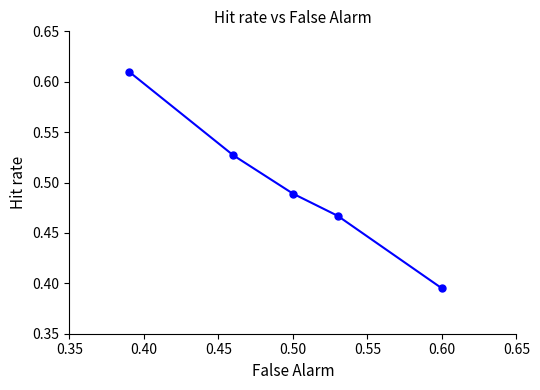

Count the values in the range 0 to 1.

5